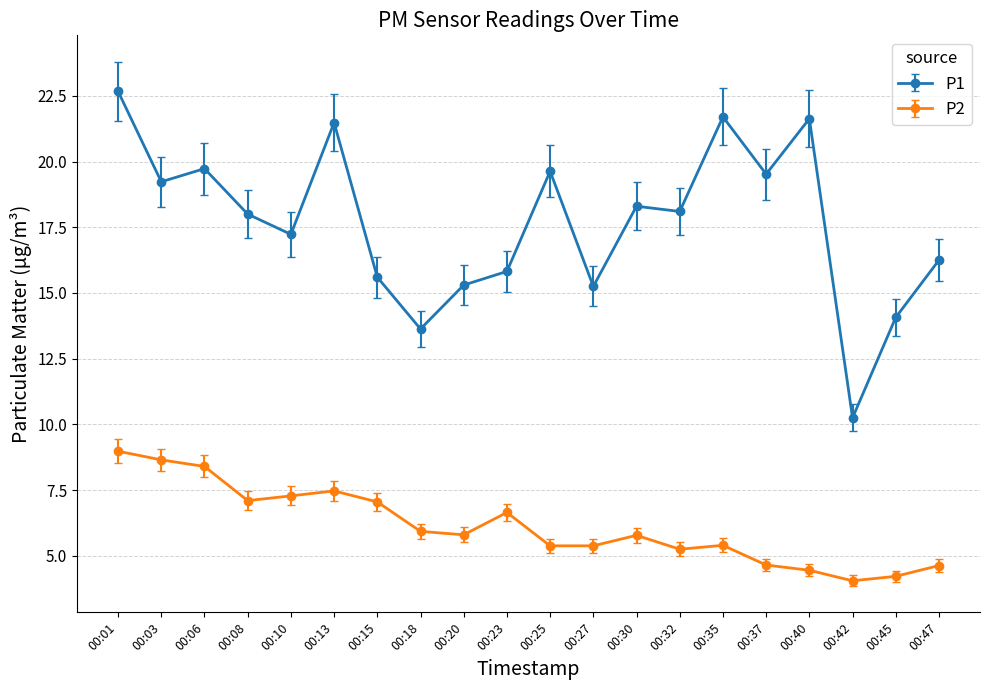

What is the difference between the highest and lowest values at 00:47?

11.6